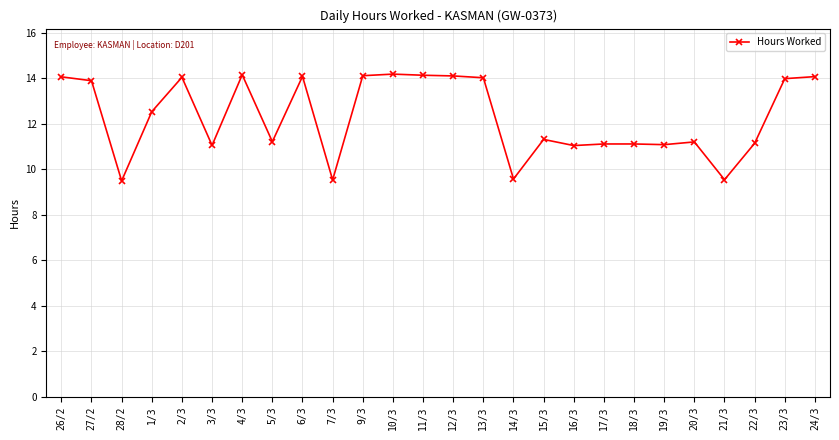

The chart shows a value of 11.2 at 20/3. True or false?

True